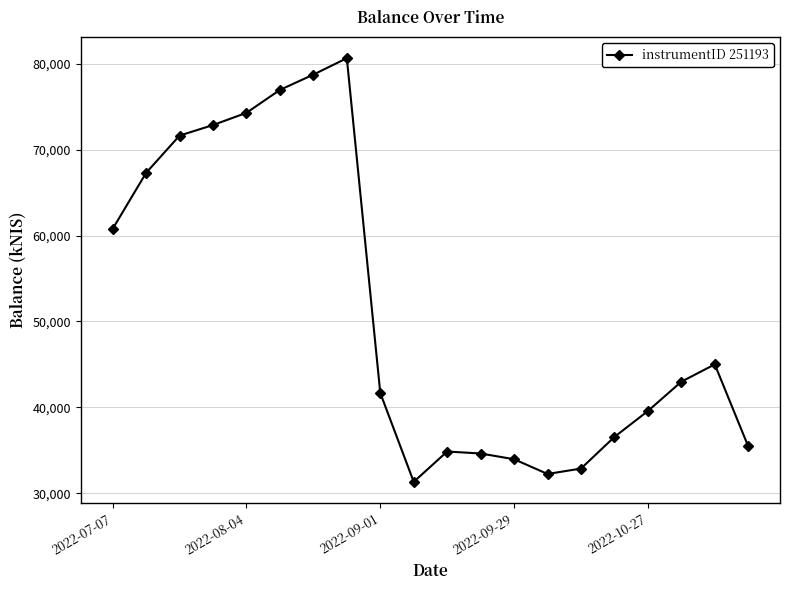

What is the value of the 17th point from the left?

39565.0